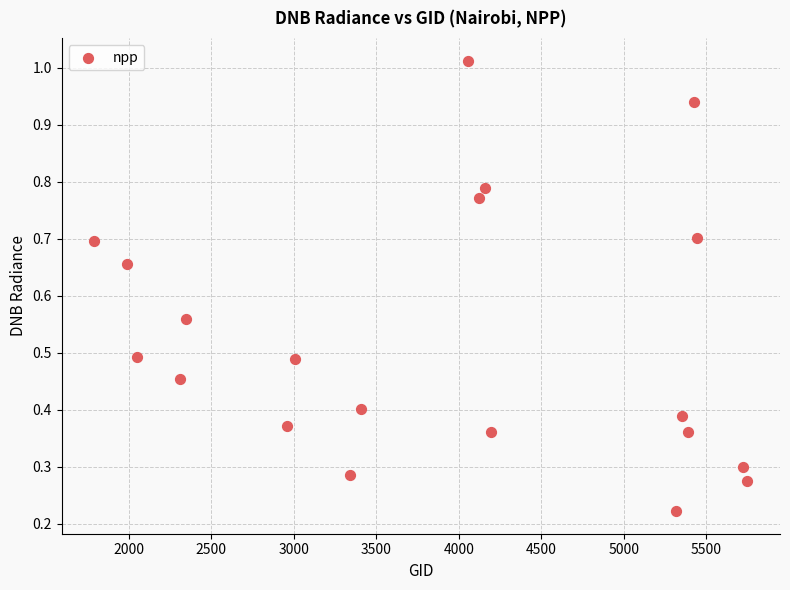

What is the range of X values (max minus min)?

3960.0